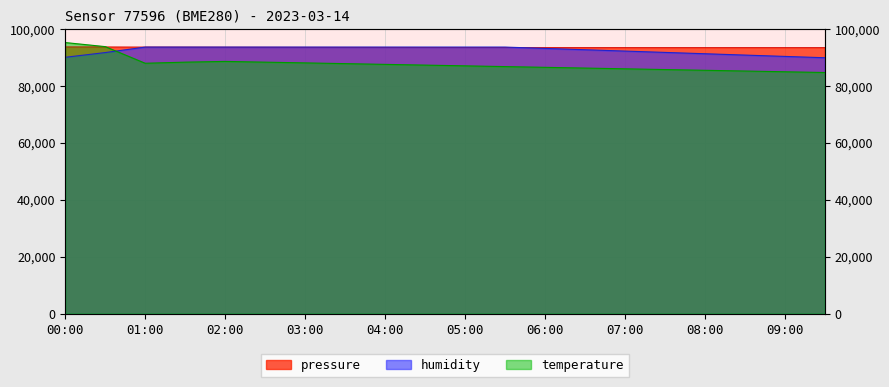

What is the total value across all series at 01:30?

275801.0